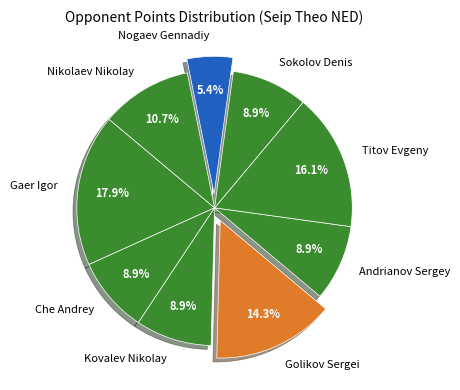

The Golikov Sergei slice represents 14% of the pie. True or false?

True